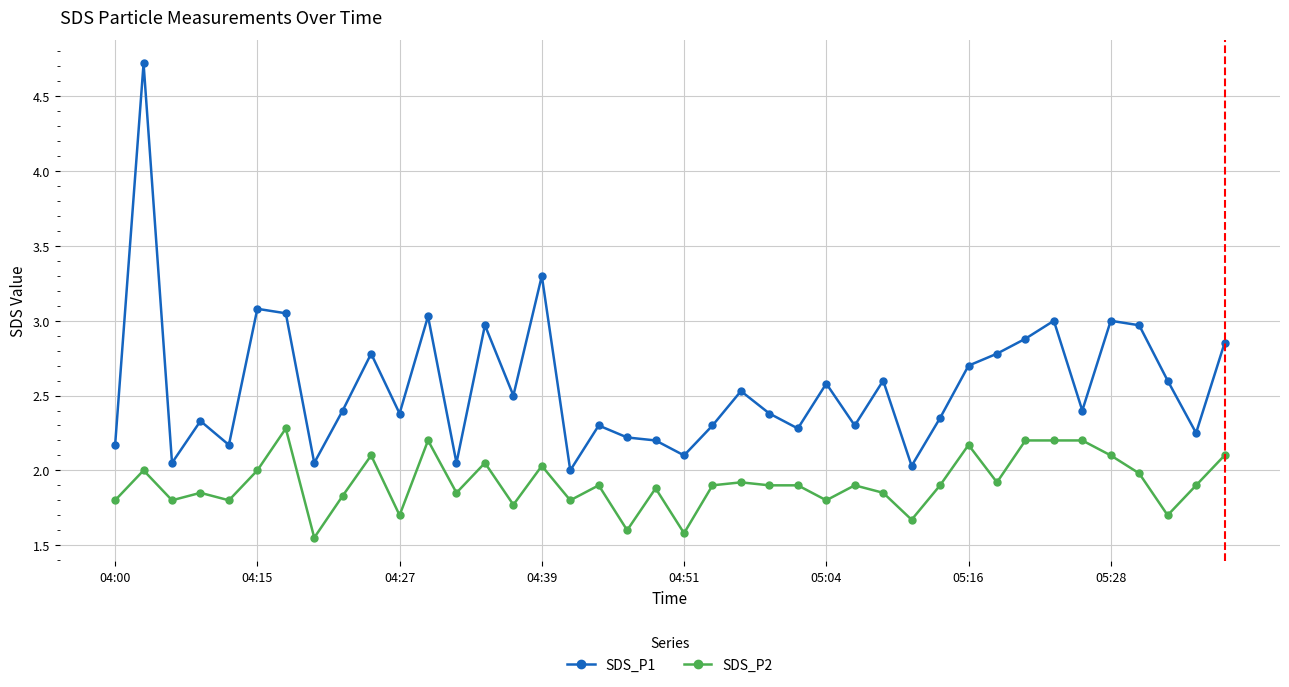

What is the highest value of the SDS_P1 series?

4.7